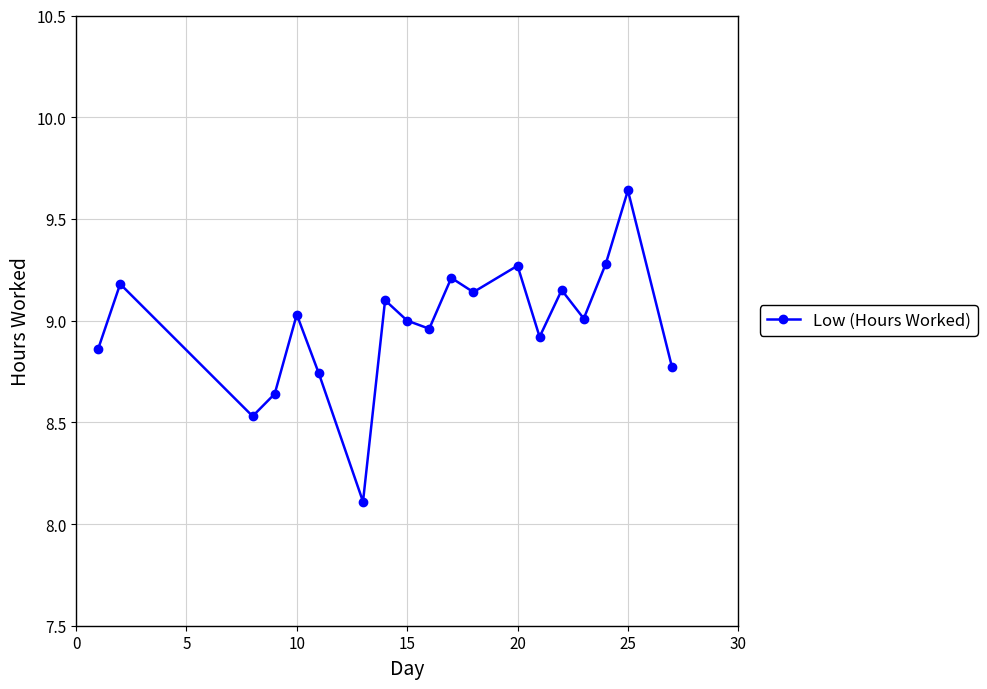

What is the difference between the maximum and minimum values?

1.5